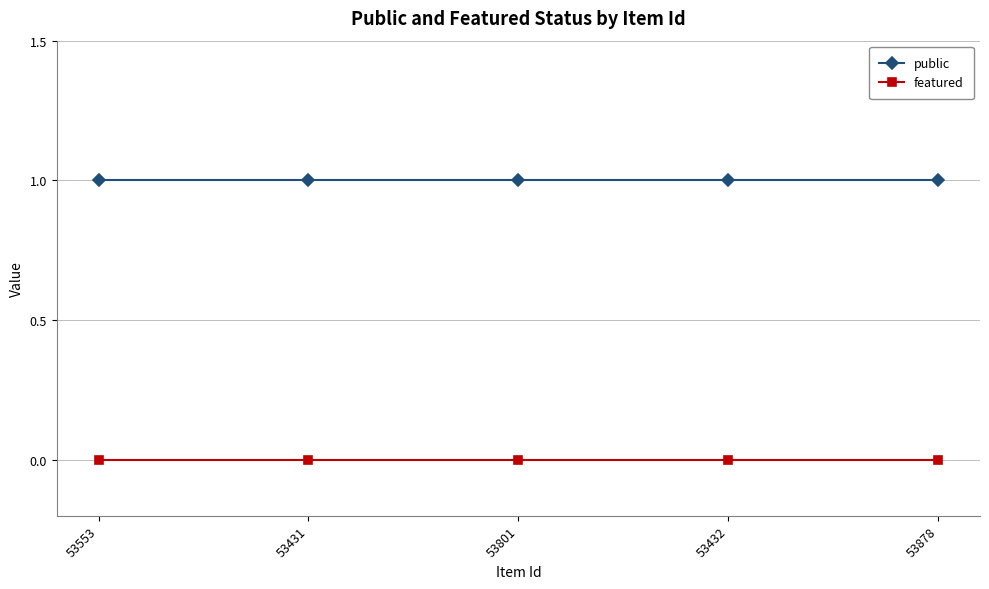

List the series in order of their overall mean, lowest first.

featured, public